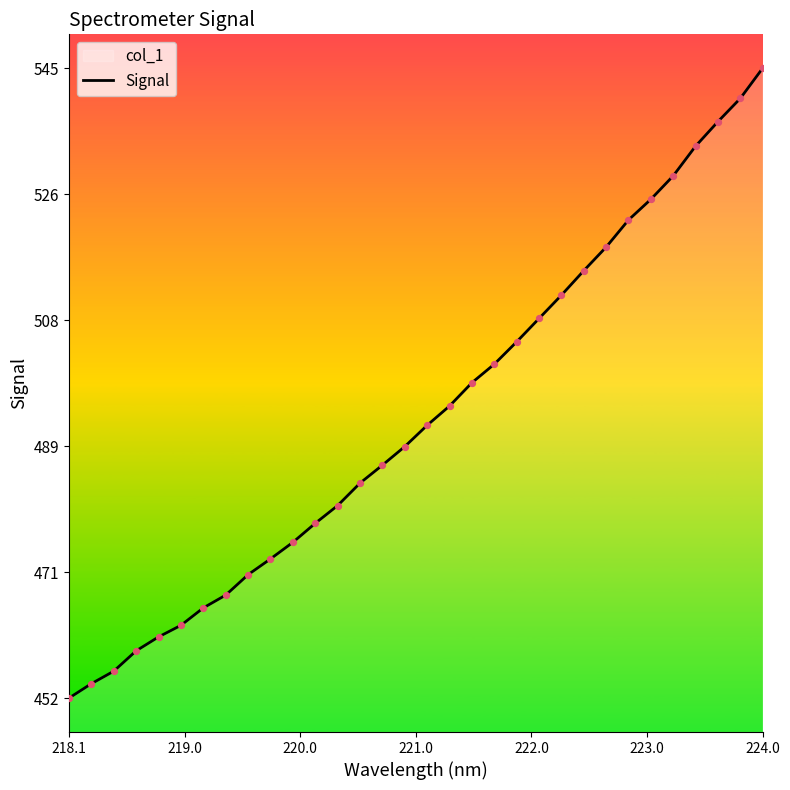

What is the difference between the maximum and minimum values?

92.9